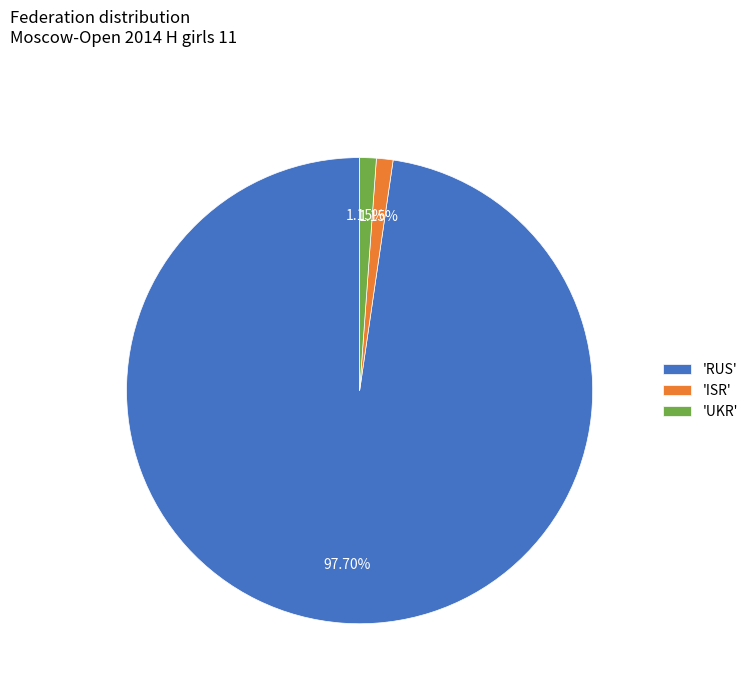

Count the number of slices in the pie.

3